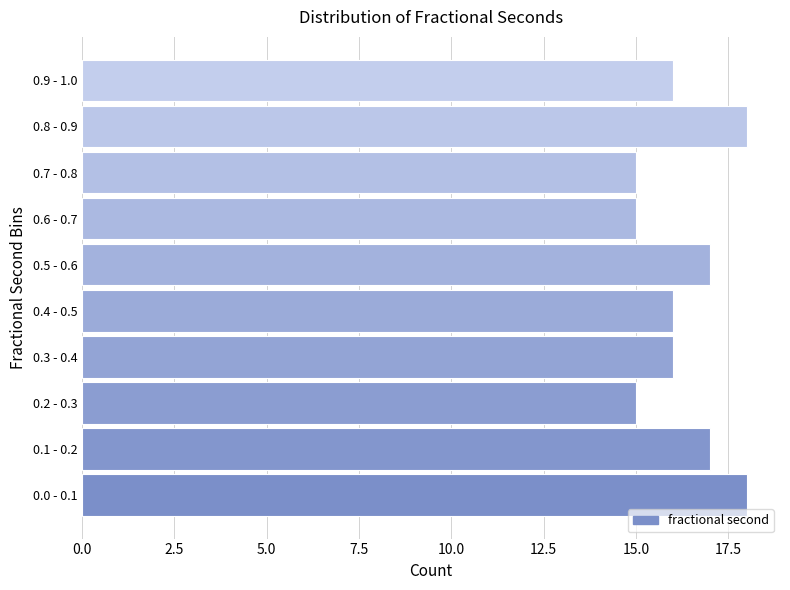

Reading top to bottom, list all the values displayed in this chart.

0.9 - 1.0=16	0.8 - 0.9=18	0.7 - 0.8=15	0.6 - 0.7=15	0.5 - 0.6=17	0.4 - 0.5=16	0.3 - 0.4=16	0.2 - 0.3=15	0.1 - 0.2=17	0.0 - 0.1=18